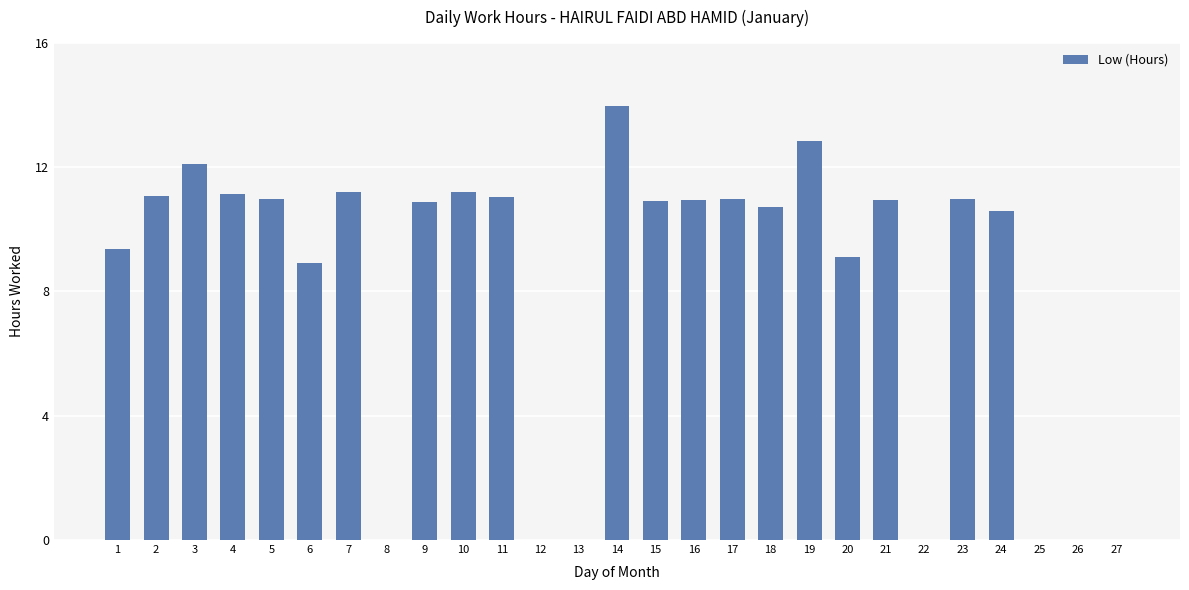

Which has a higher value, 15 or 6?

15